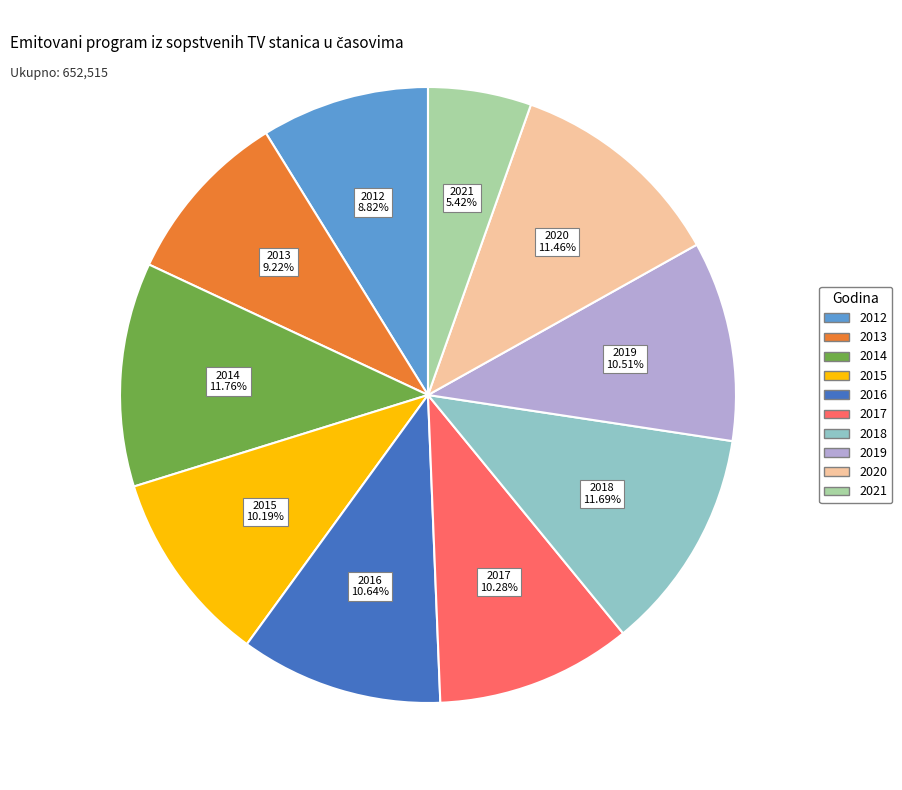

How much of the chart is everything except 2018?

88.3%